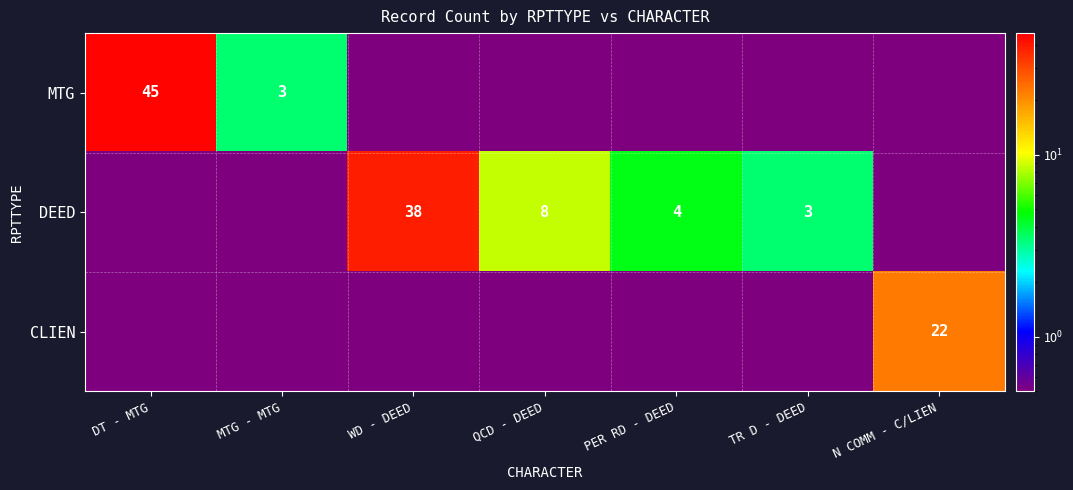

At how many categories does at least one series exceed 23?

2